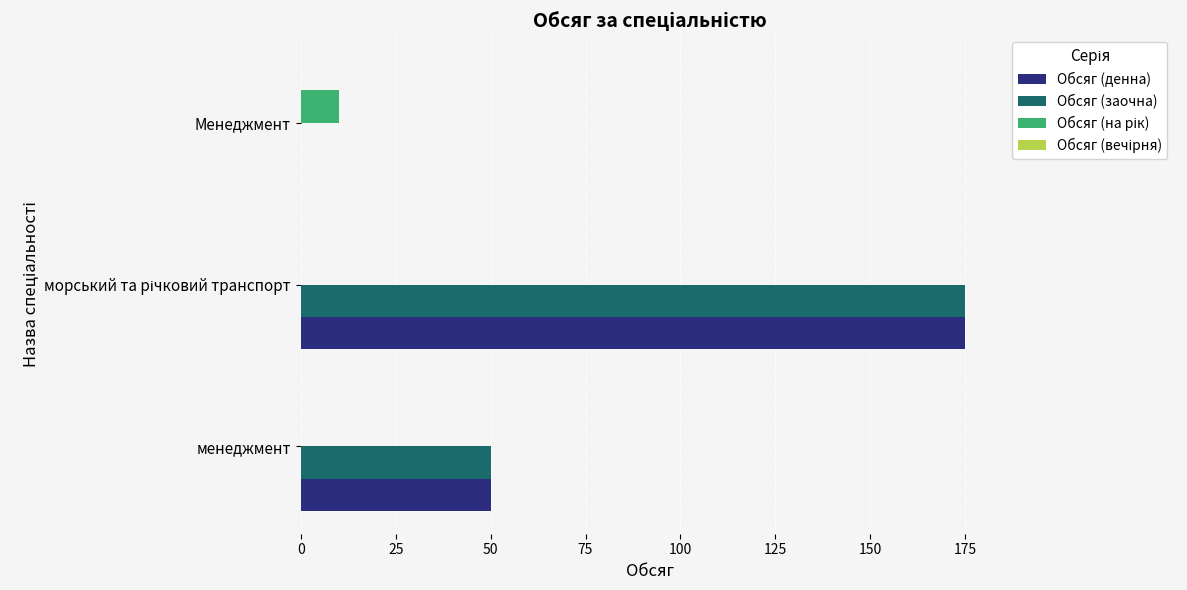

The value of Обсяг (заочна) at менеджмент is 80. True or false?

False